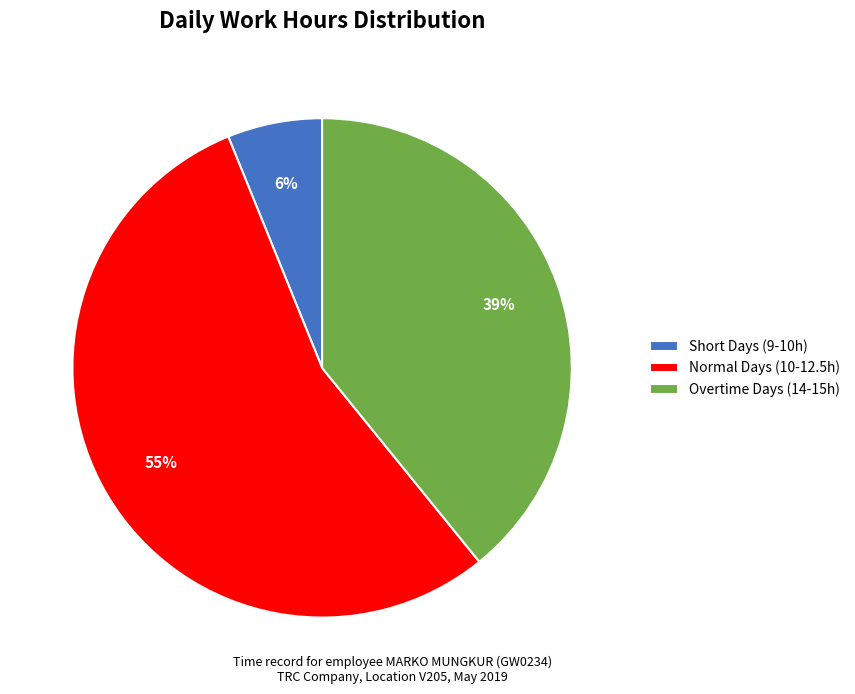

Is it true that Normal Days (10-12.5h) is 70% of the pie?

False